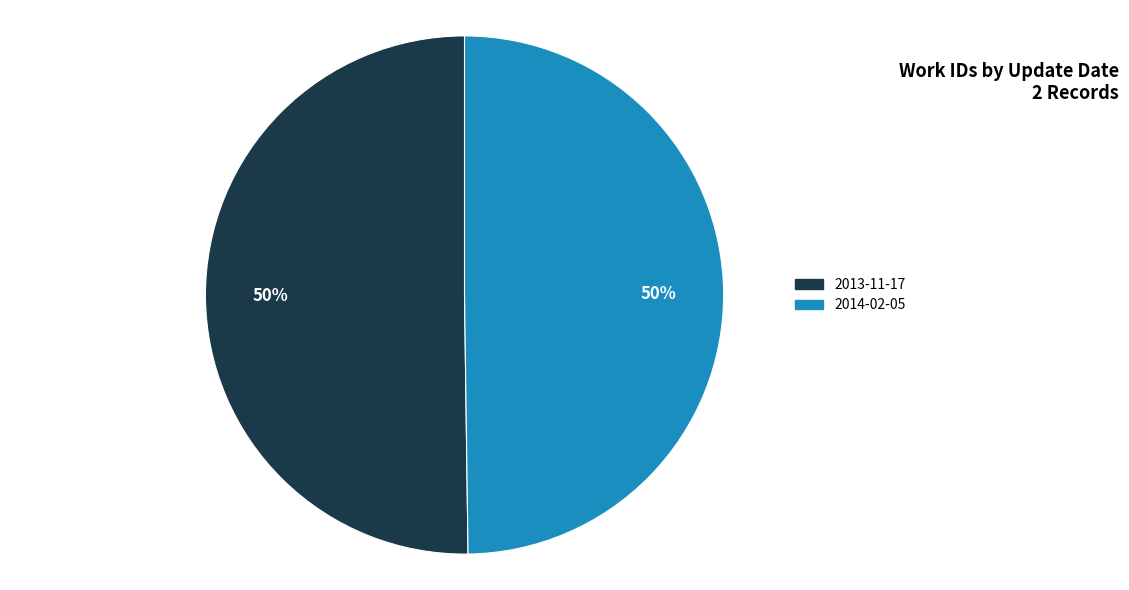

Approximately how many times larger is the value at 2014-02-05 compared to 2013-11-17?

1.0